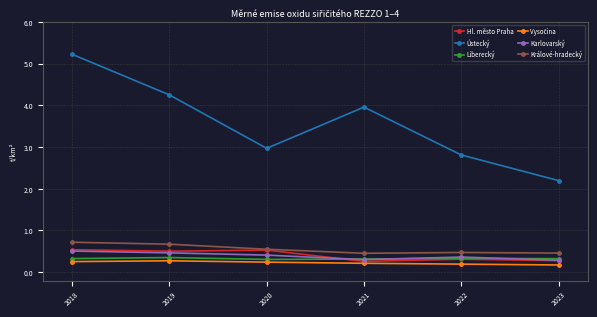

How many interior local valleys does the Ústecký series have?

1